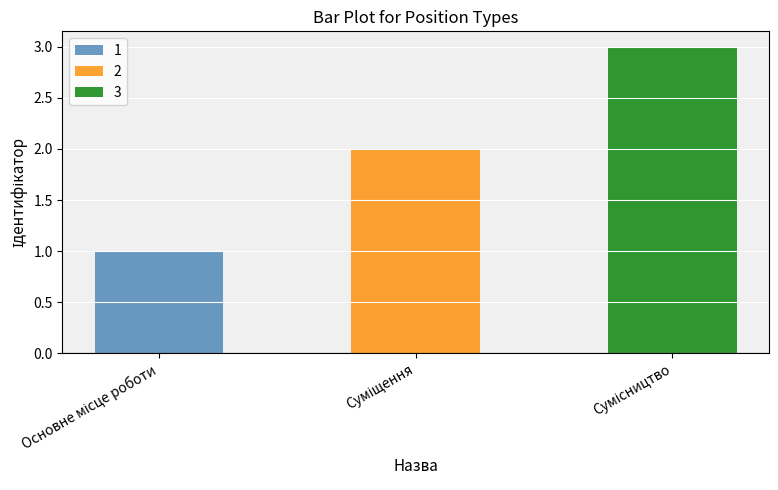

The value at Основне місце роботи is 1. True or false?

True